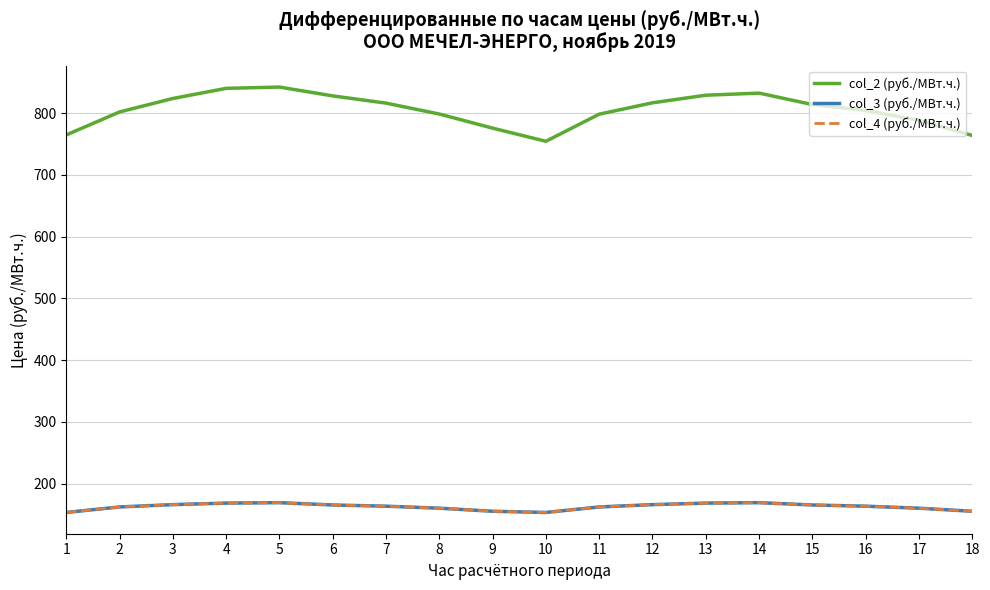

At how many categories does at least one series exceed 791?

13